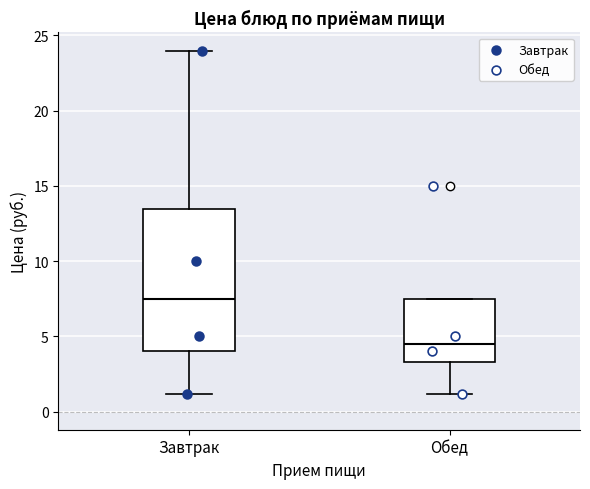

Where does the median line of the box for Обед sit on the y-axis? The values are not printed on the chart, so give them approximately, as read against the axis.

4.5